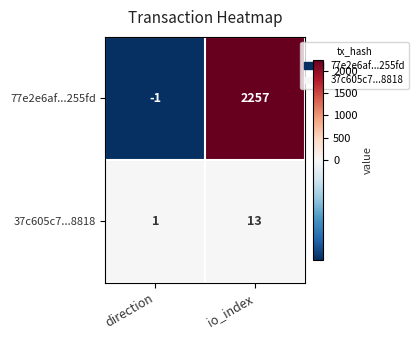

Which series has the largest total across all categories?

77e2e6af...255fd